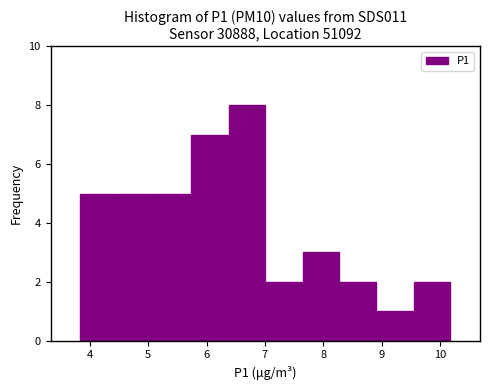

What is the height of the bar covering 7.0 to 7.6 on the x-axis? Neither the bar edges nor the heights are printed on the chart, so give them approximately, as read against the axes.

2